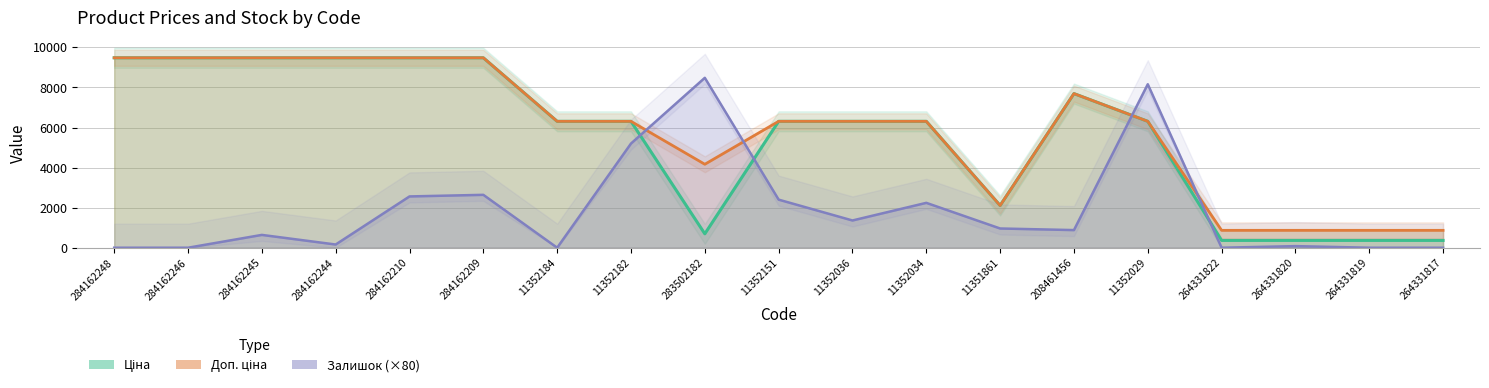

True or false: Ціна and Доп. ціна cross at least once.

False